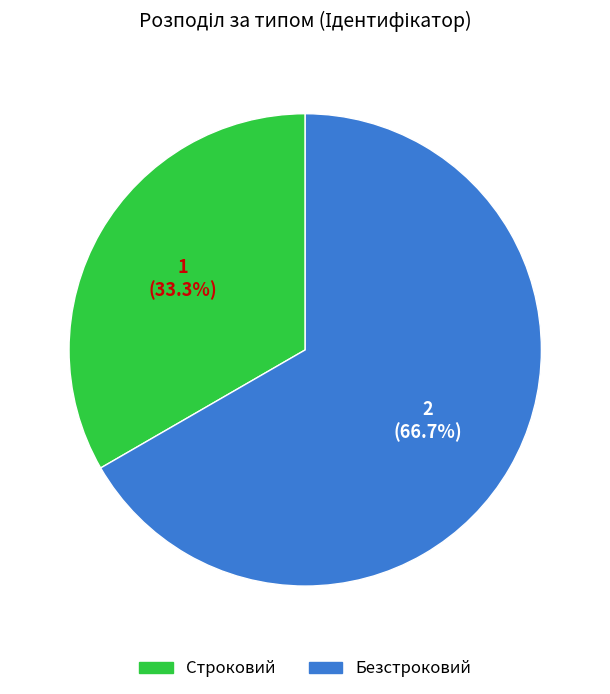

To the nearest percent, what is the average slice percentage?

50%